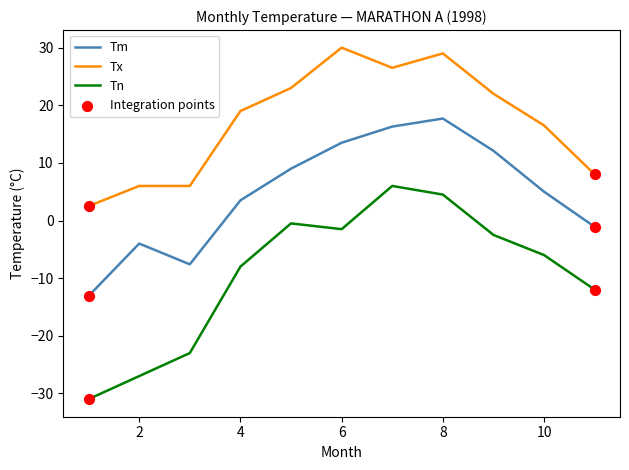

Which series has the largest range (max minus min)?

Tn